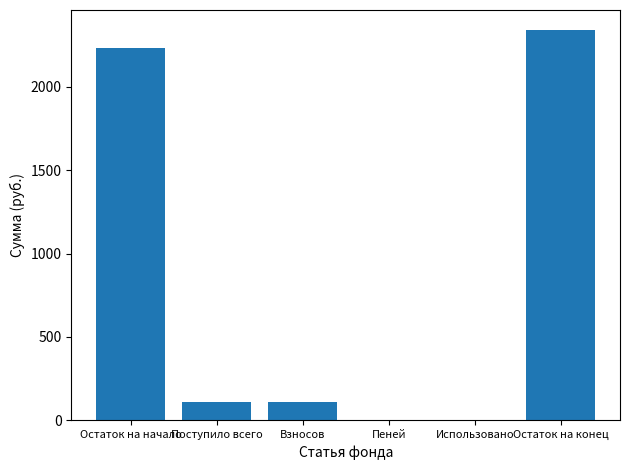

What value does the data have at Пеней?

2.4